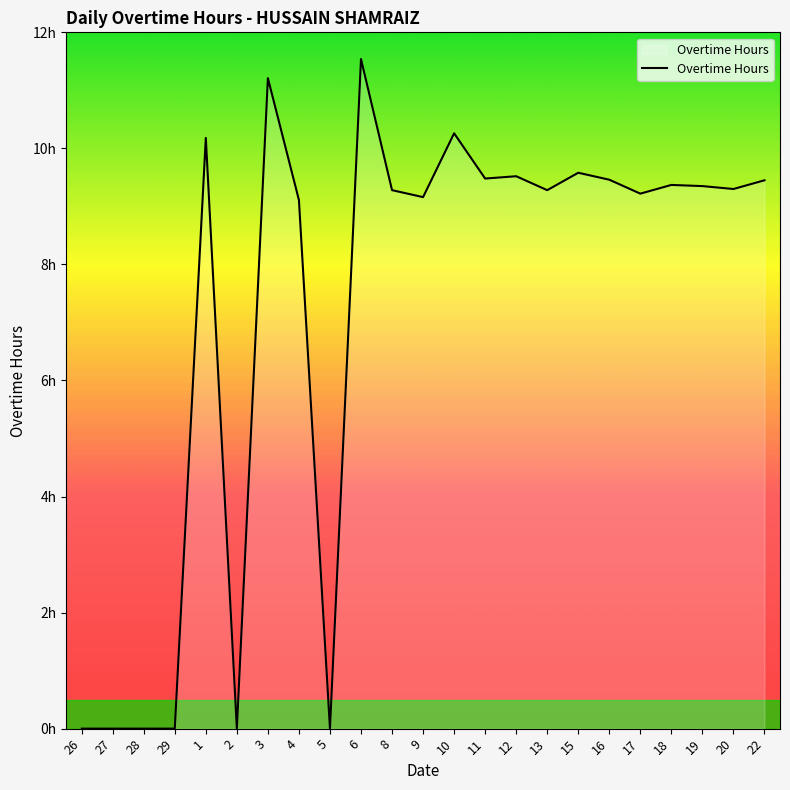

What is the difference between the second highest and minimum values?

11.2